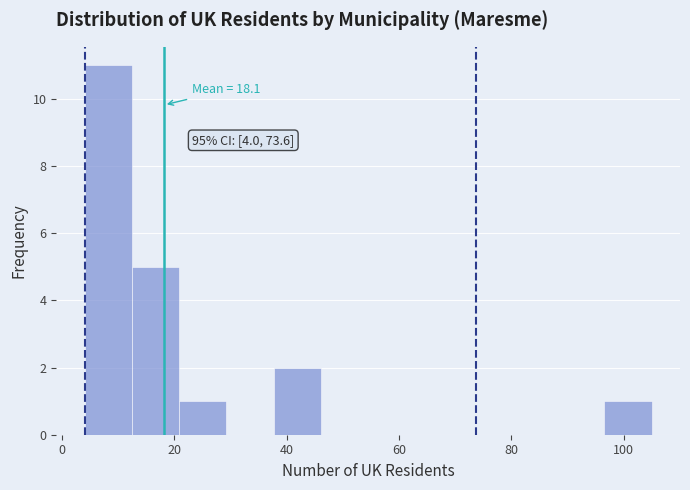

Over which range of the x-axis is the bar tallest?

4 to 12